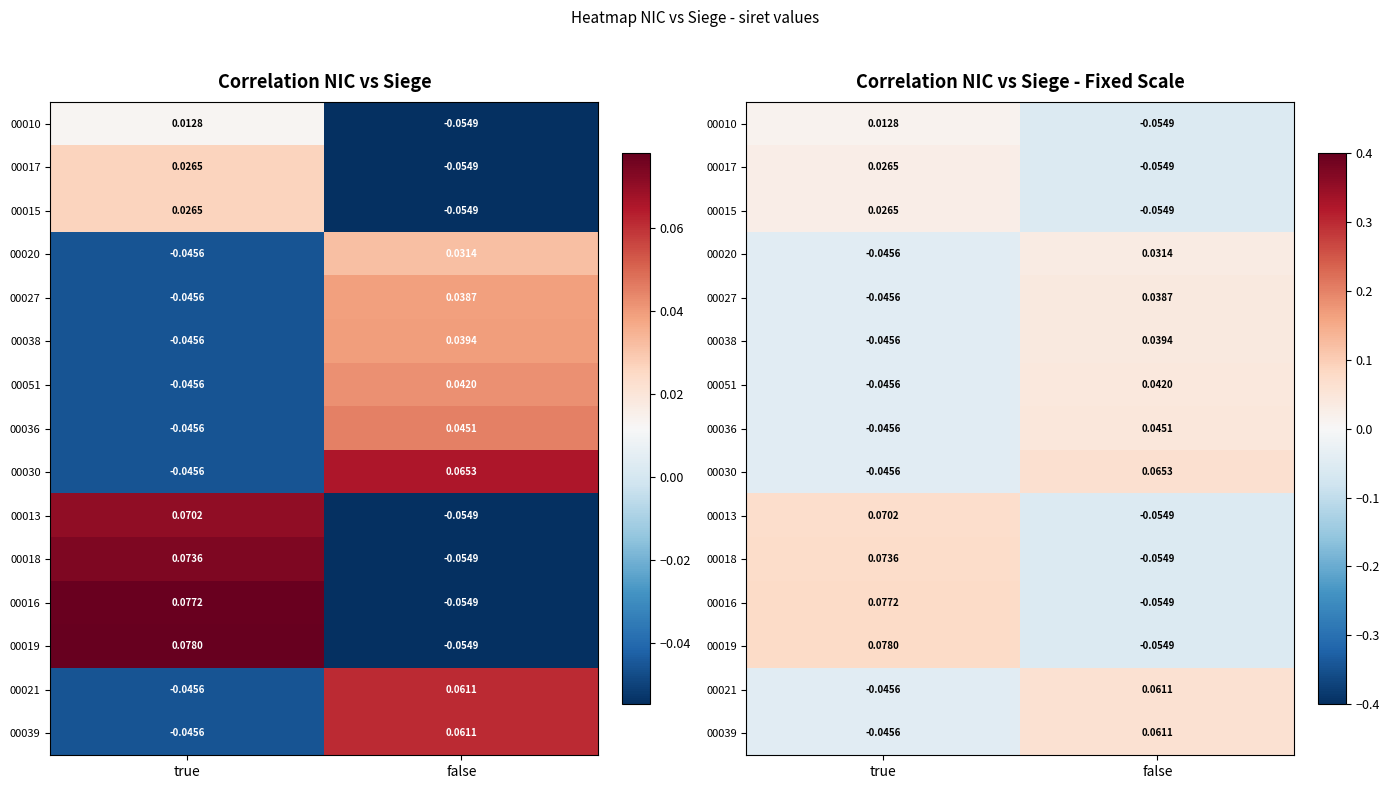

At which label does 00010 reach its minimum?

false